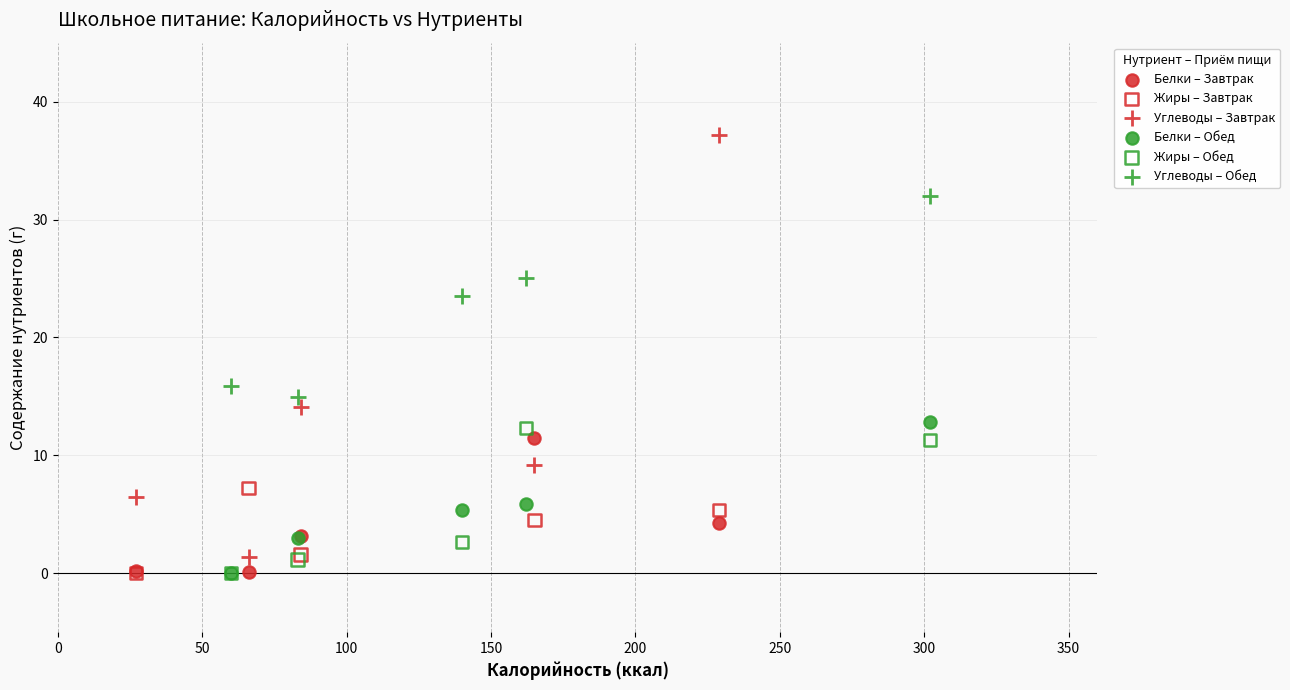

Which series has the largest Y range (max minus min)?

Углеводы – Завтрак